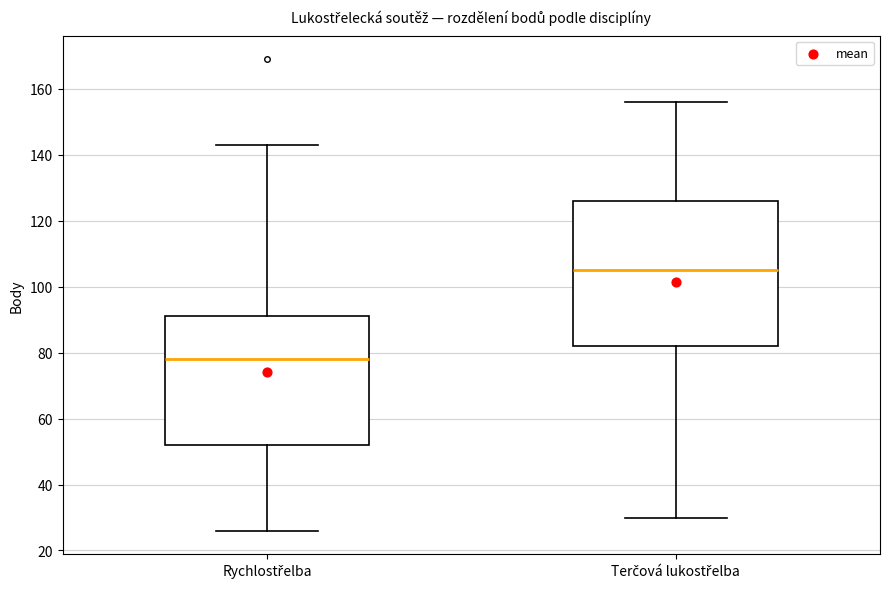

Which box's median line is the highest?

Terčová lukostřelba